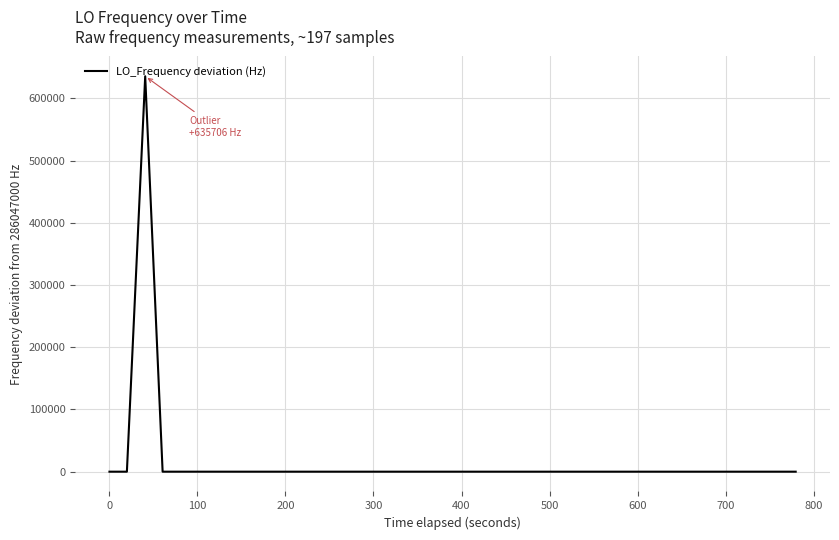

What is the difference between the maximum and minimum values?

635706.4